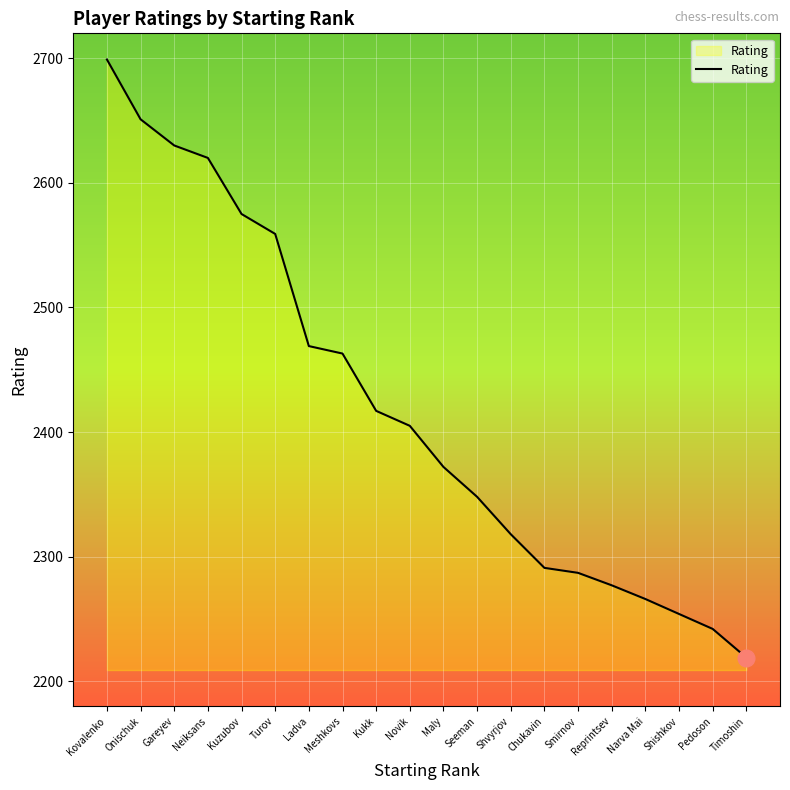

Is it true that the value at Maly is 1296?

False